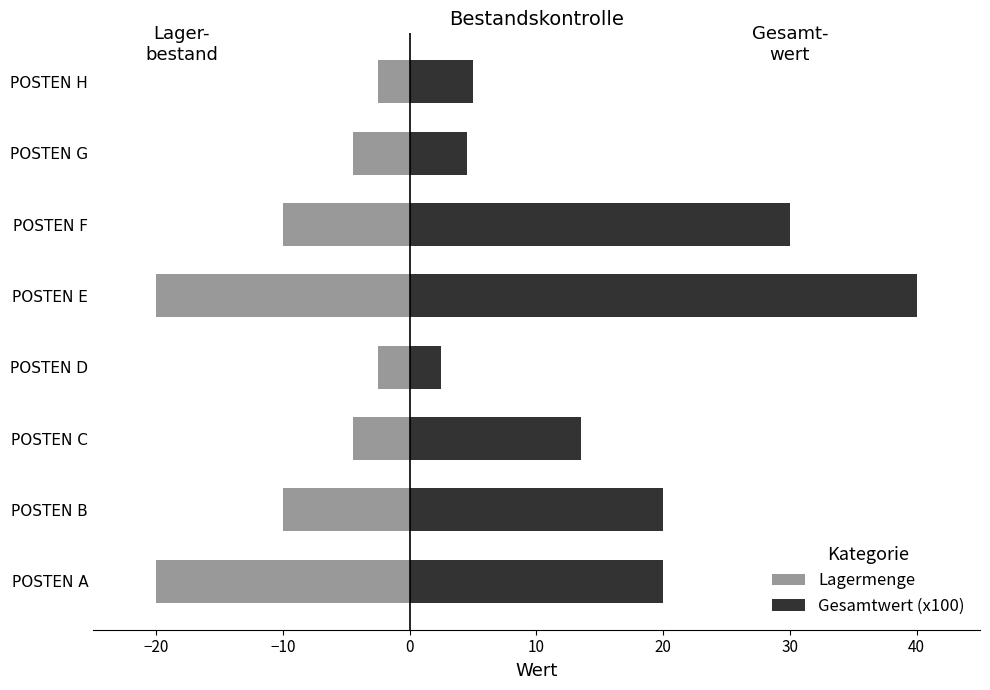

How many groups of bars are there?

8